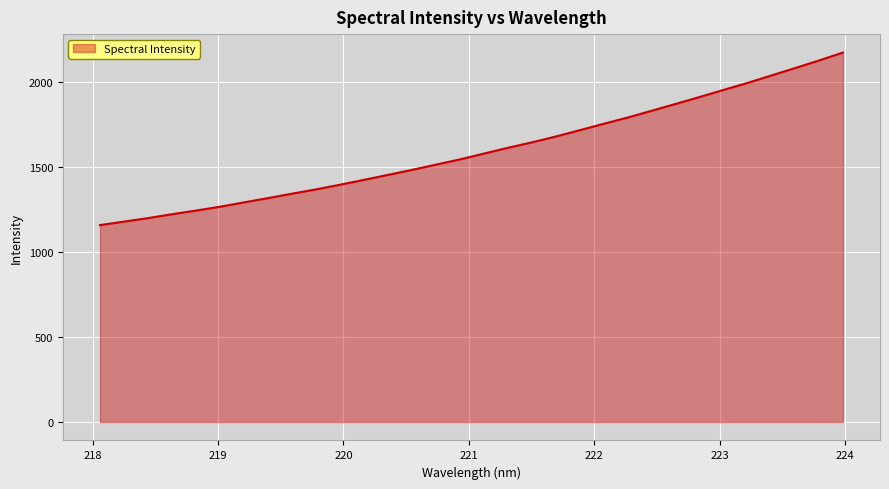

What is the difference between the maximum and minimum values?

1015.4